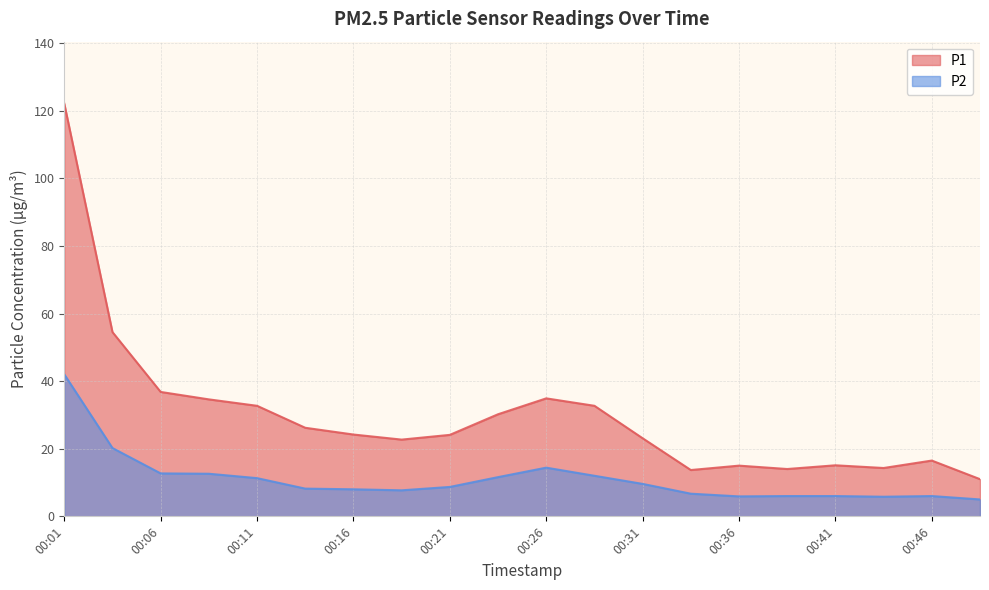

True or false: P2 and P1 cross at least once.

False